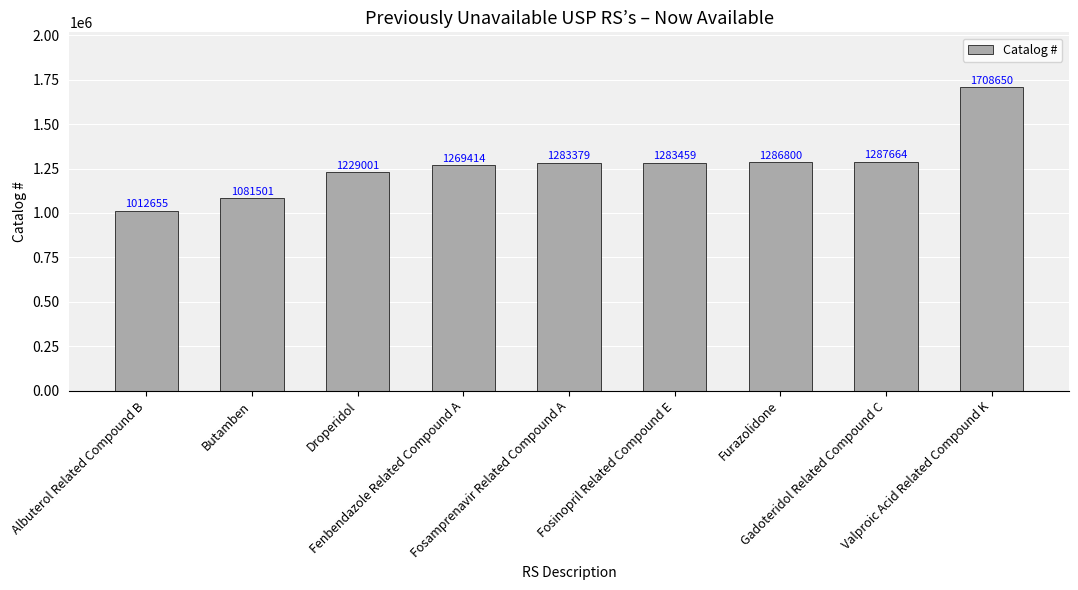

What is the value of the 2nd bar from the left?

1081501